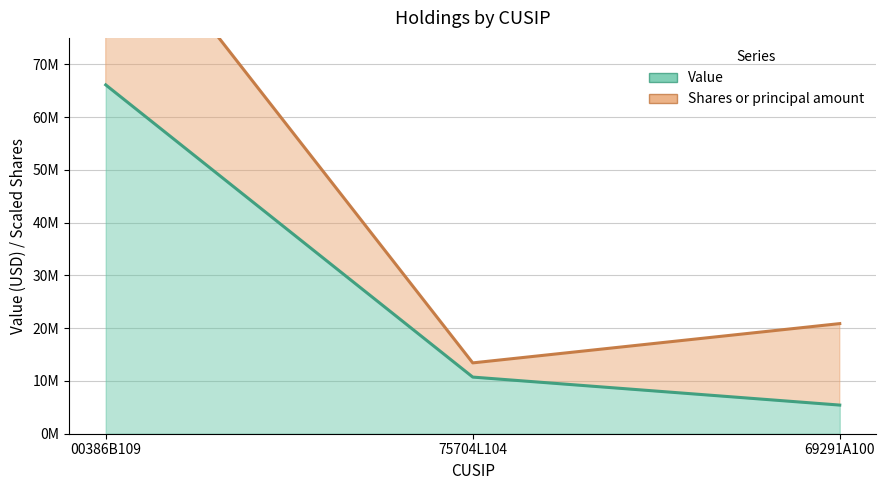

What is the difference between the values at 75704L104 and 69291A100?

5305000